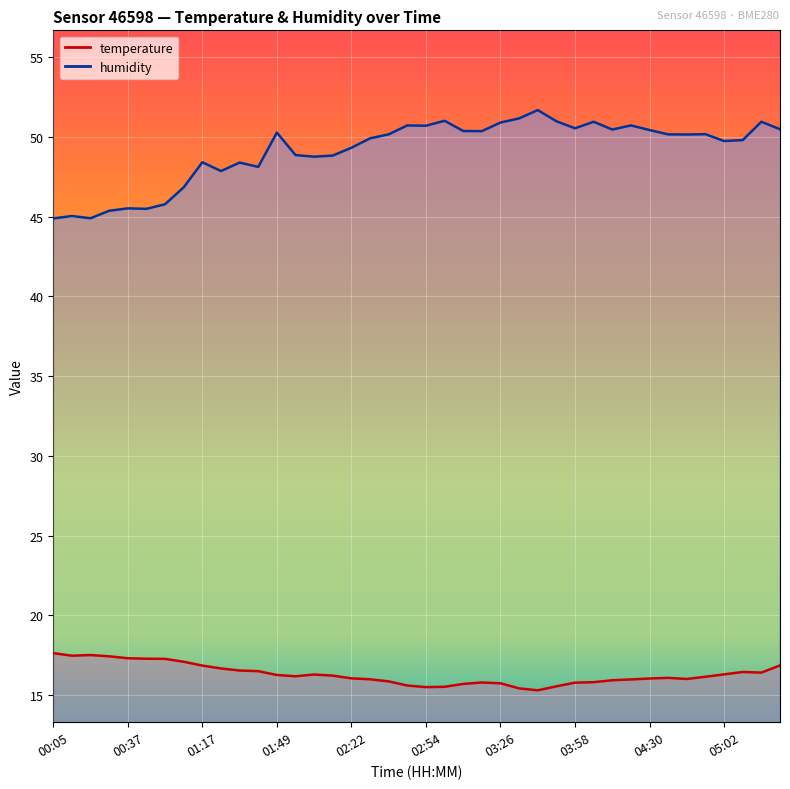

Which category has the lowest value in the temperature series?

03:42